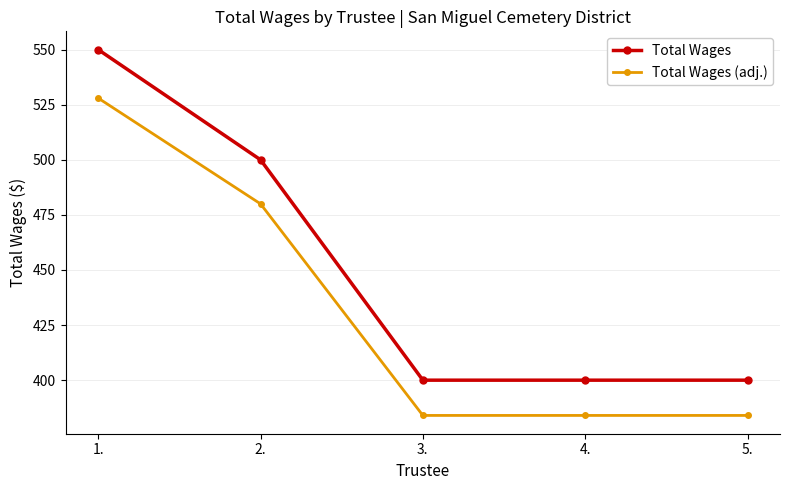

At how many categories does at least one series exceed 488?

2